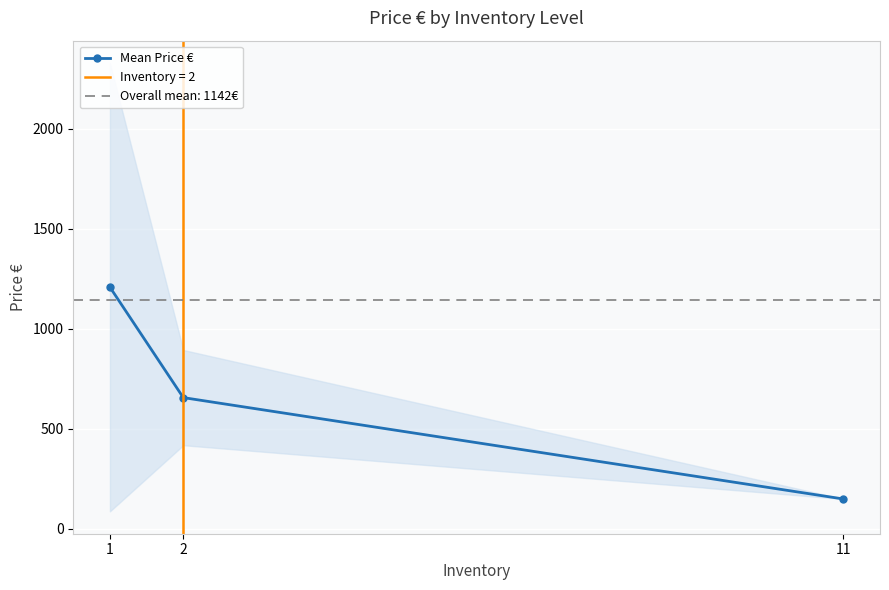

The value of Mean Price € at 1 is 1771.2. True or false?

False